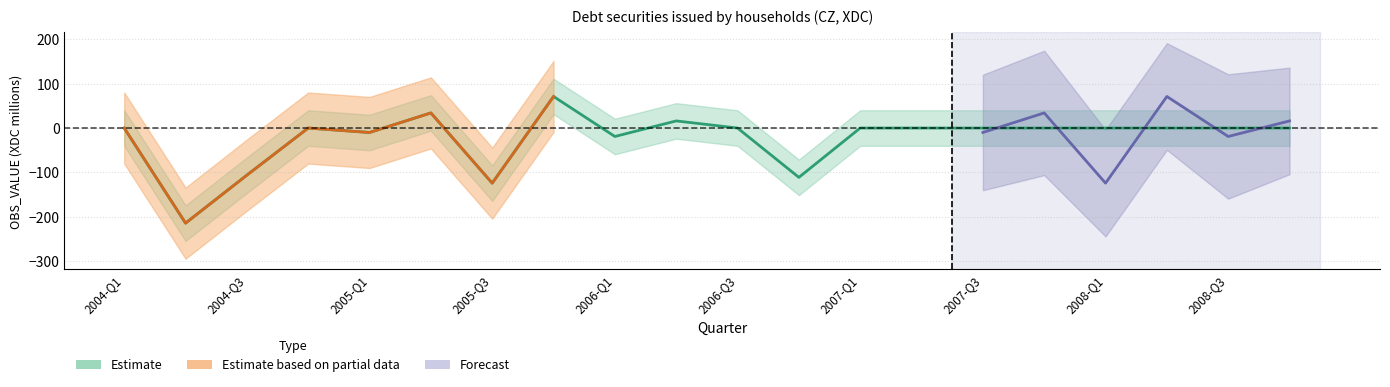

The chart shows a value of 0 at 2007-Q1. True or false?

True